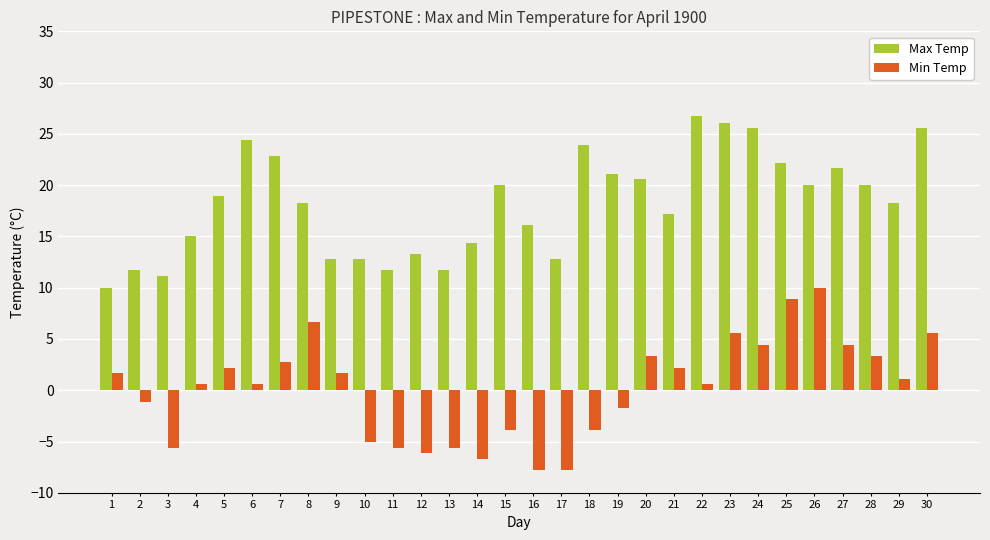

Rank the series by their average value, from lowest to highest.

Min Temp, Max Temp